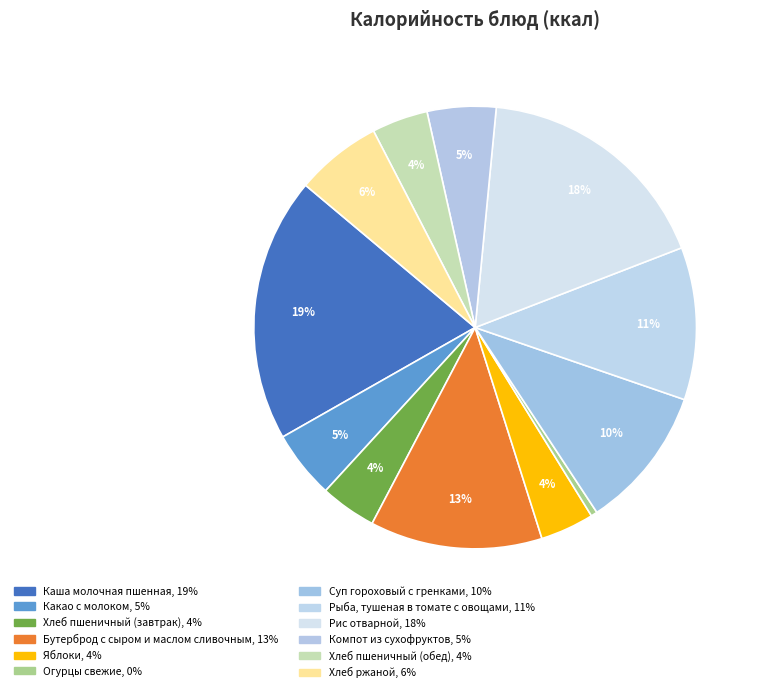

Combined, do Хлеб пшеничный (завтрак) and Яблоки account for over 50%?

No